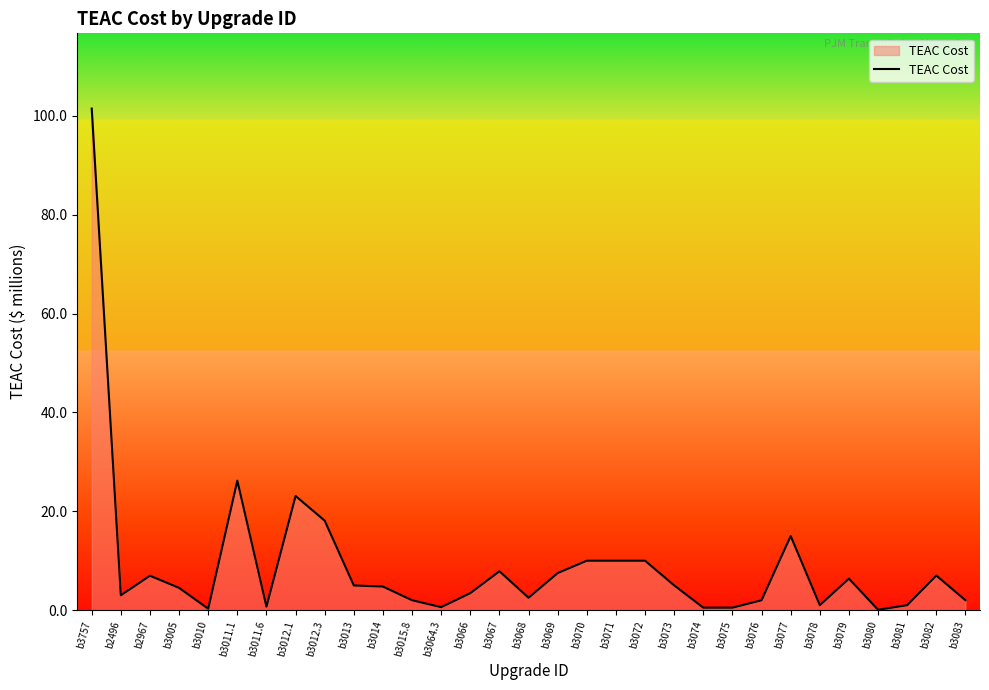

At which category does the chart reach its peak across all series?

b3757